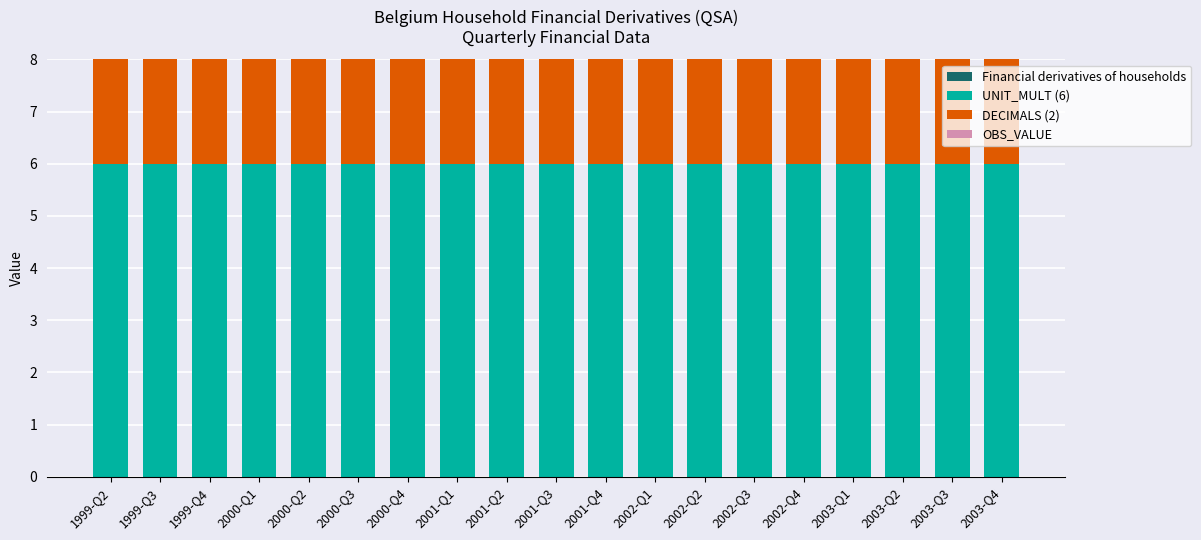

What is the total value across all series at 2001-Q1?

8